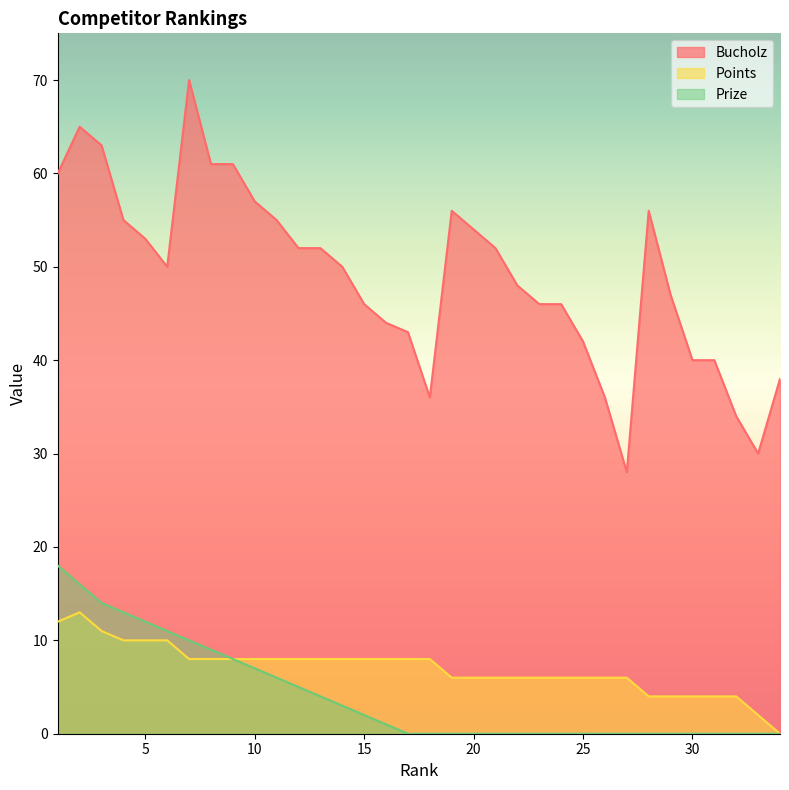

True or false: Bucholz and Prize intersect in this chart.

False